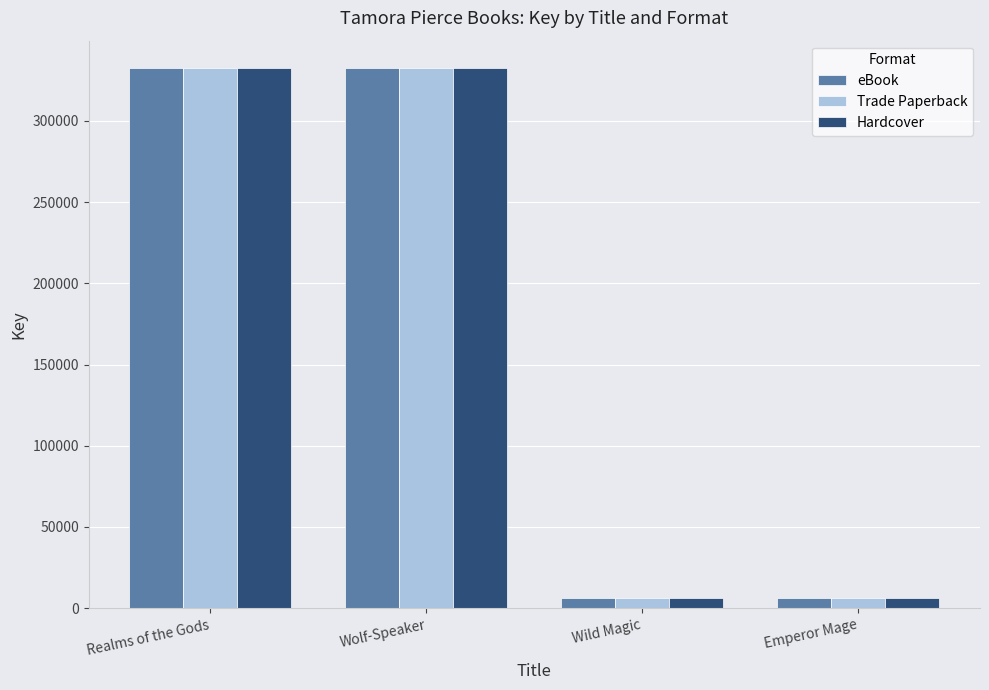

What position from the right is Emperor Mage?

1